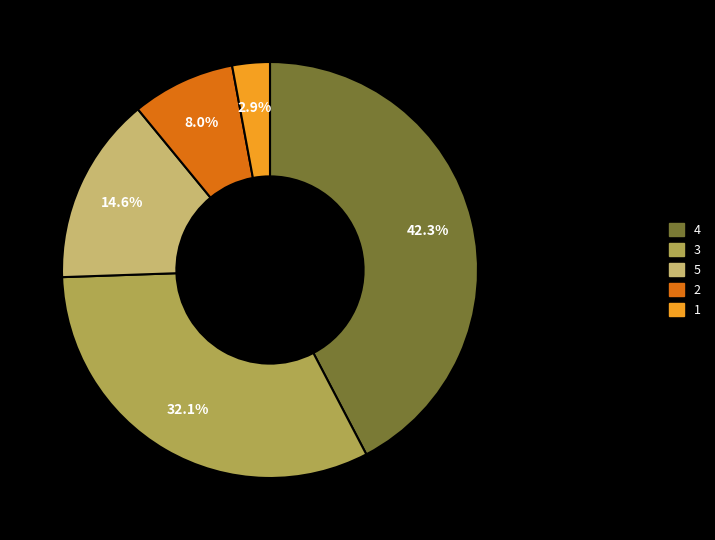

Is there any slice that represents more than half of the pie?

No